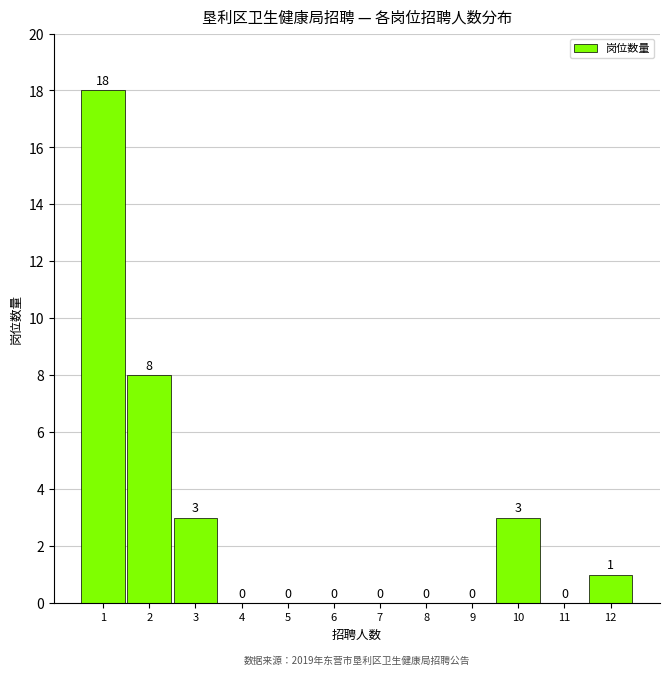

Reading left to right, transcribe this chart: for each bar, give the range it covers on the x-axis and its height.

0.5 to 1.5: 18
1.5 to 2.5: 8
2.5 to 3.5: 3
3.5 to 4.5: 0
4.5 to 5.5: 0
5.5 to 6.5: 0
6.5 to 7.5: 0
7.5 to 8.5: 0
8.5 to 9.5: 0
9.5 to 10.5: 3
10.5 to 11.5: 0
11.5 to 12.5: 1